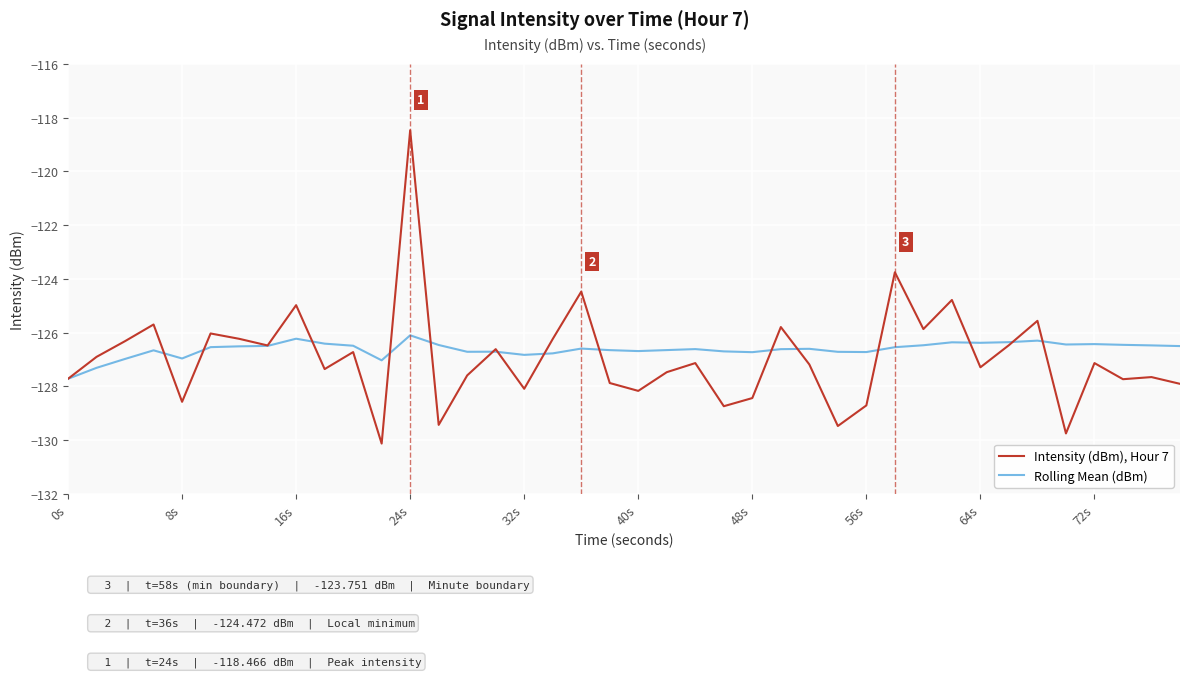

What is the minimum value for Intensity (dBm), Hour 7?

-130.1